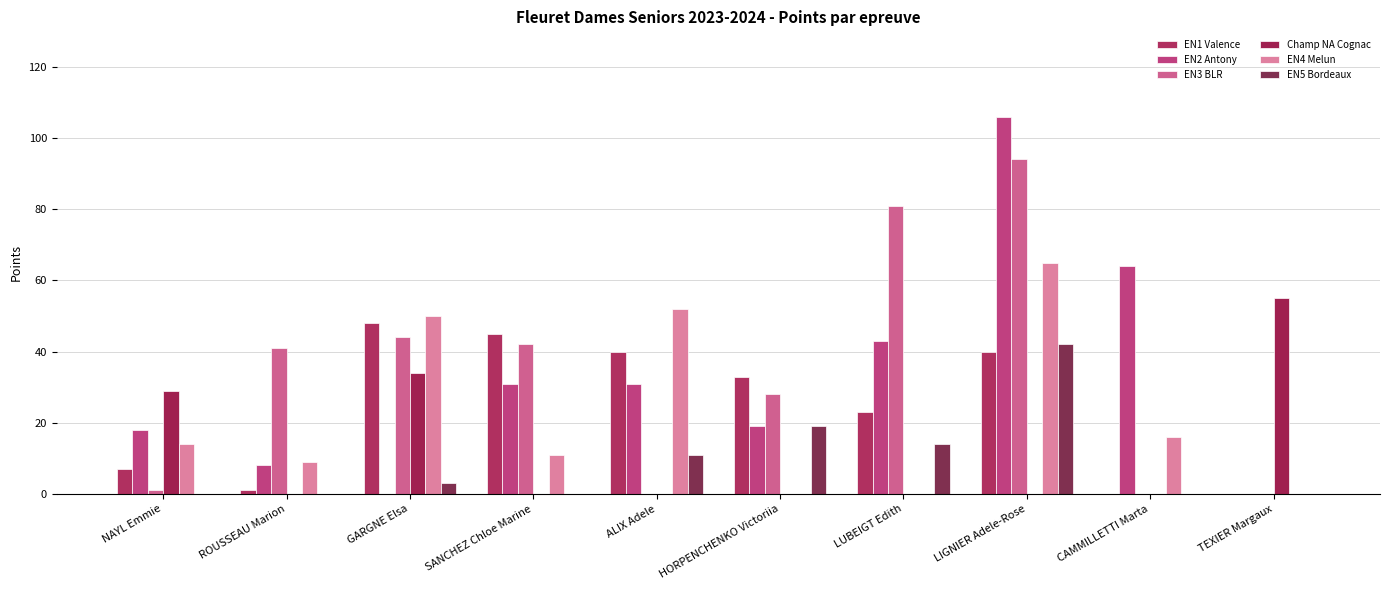

At which label does EN3 BLR first exceed 41?

GARGNE Elsa